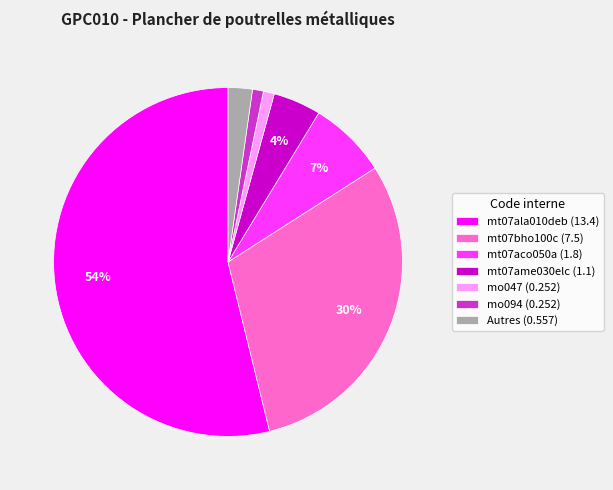

Is the sum of Autres (0.557) and mt07bho100c (7.5) greater than half?

No